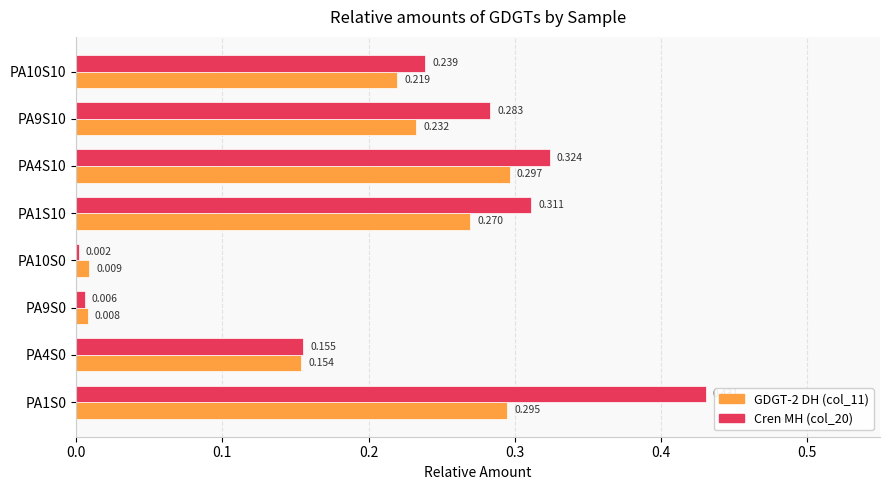

Is the value of Cren MH (col_20) at PA10S10 greater than the value of GDGT-2 DH (col_11) at PA1S10?

No